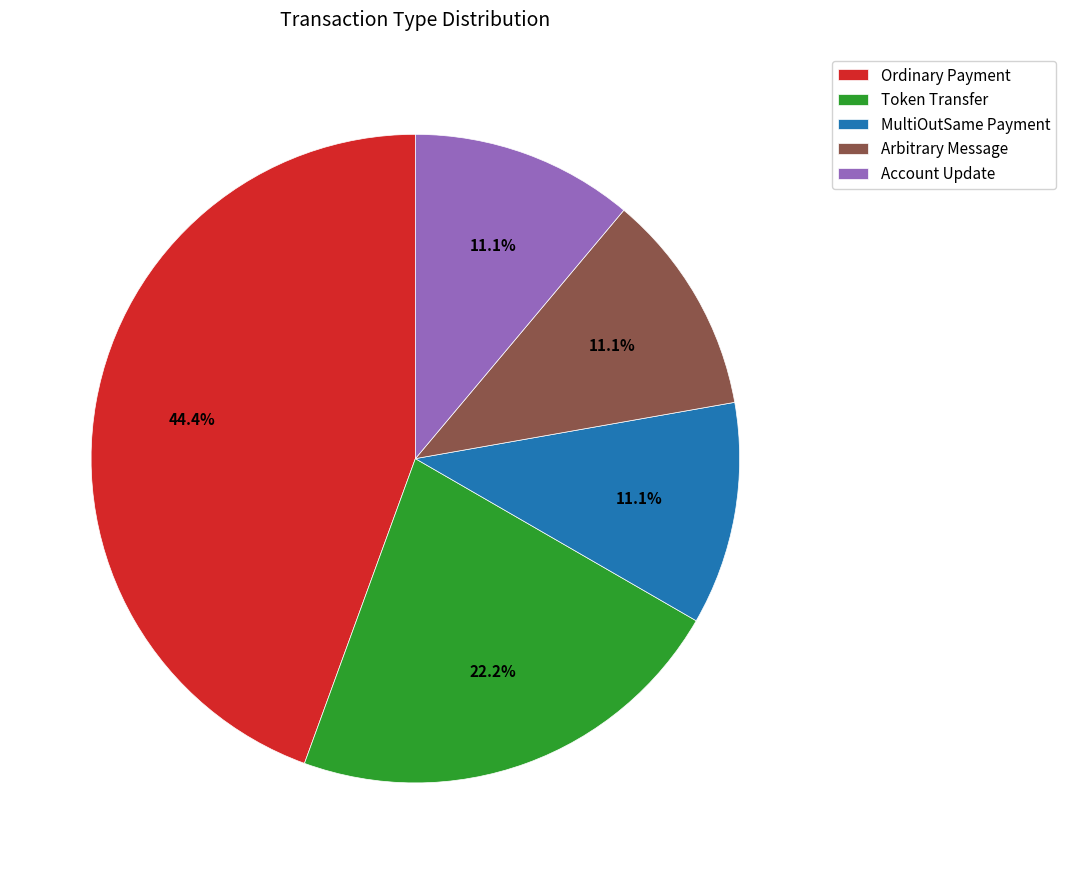

Which category has the biggest portion of the pie?

Ordinary Payment